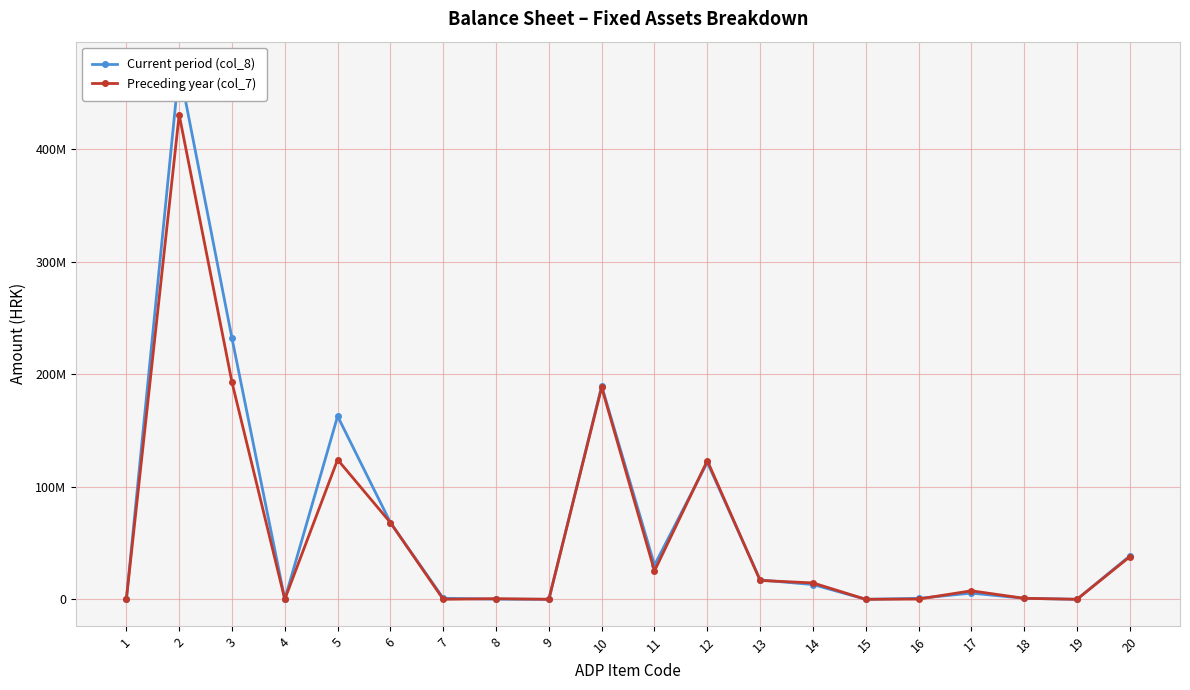

What is the total value across all series at 16?

1023020